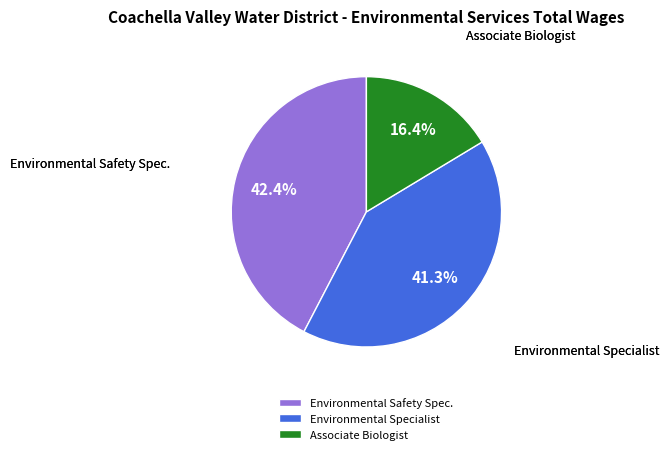

Does Environmental Safety Spec. represent more than half of the total?

No